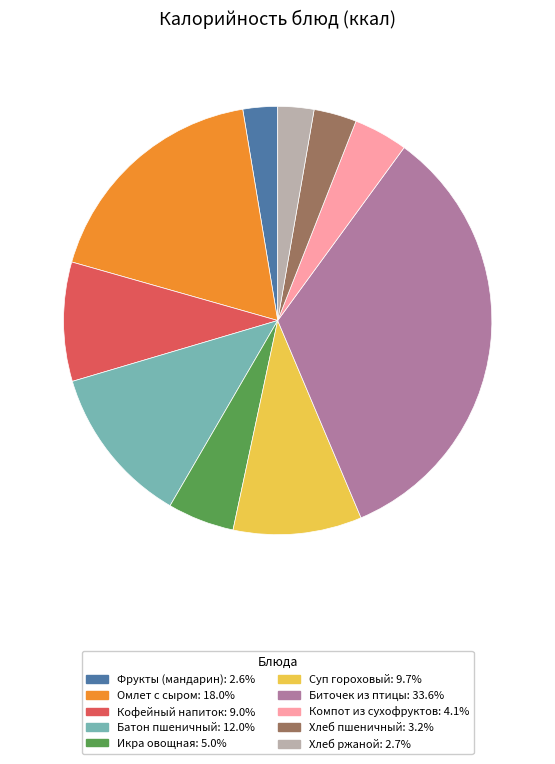

Does Биточек из птицы account for over 50% of the chart?

No